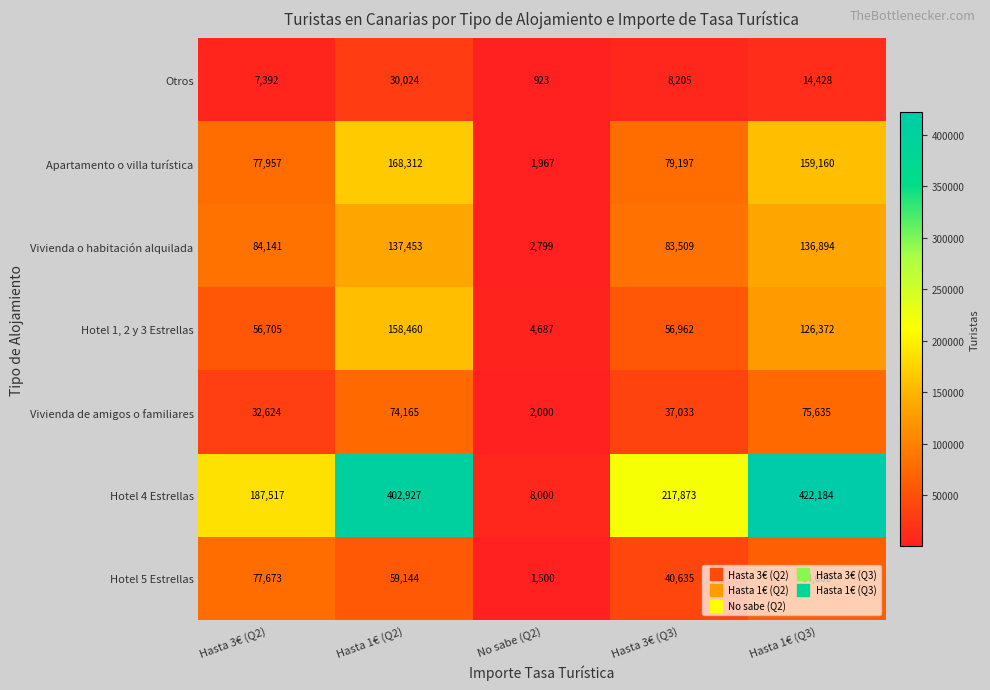

At which label does Apartamento o villa turística first exceed 79197?

Hasta 1€ (Q2)